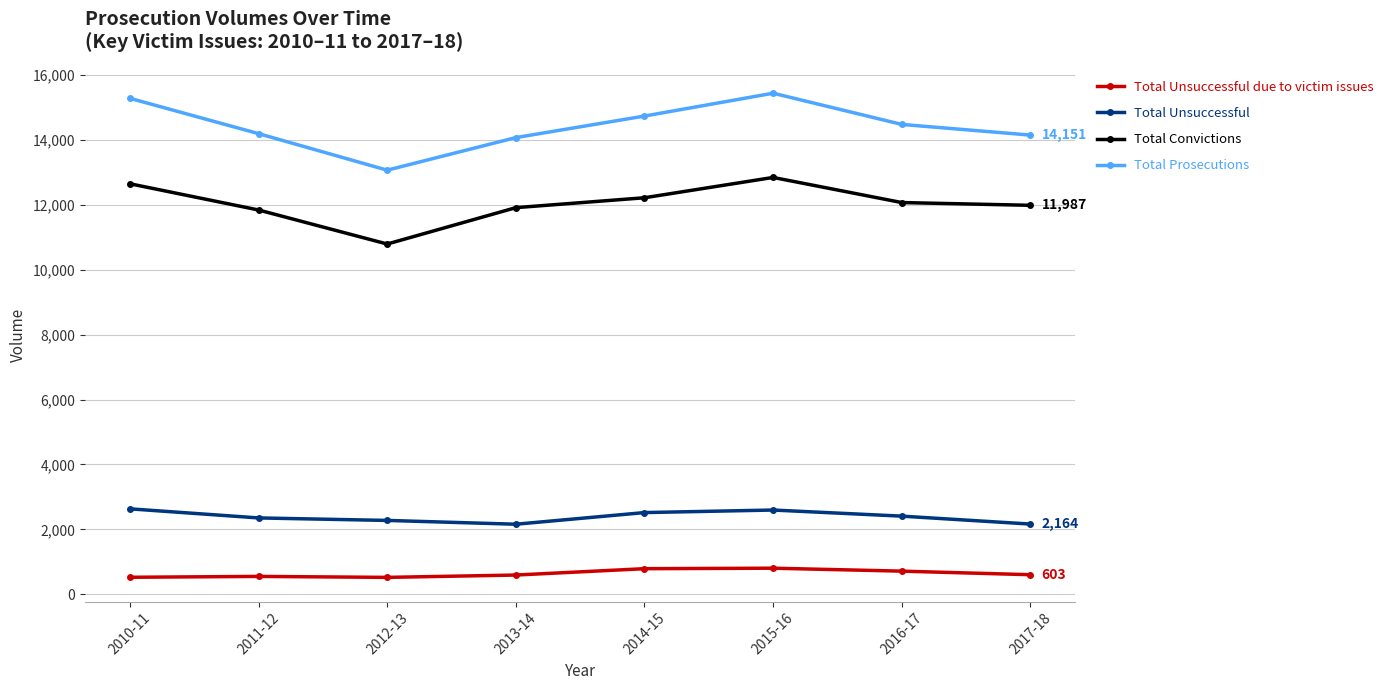

Does the chart have visible grid lines?

Yes